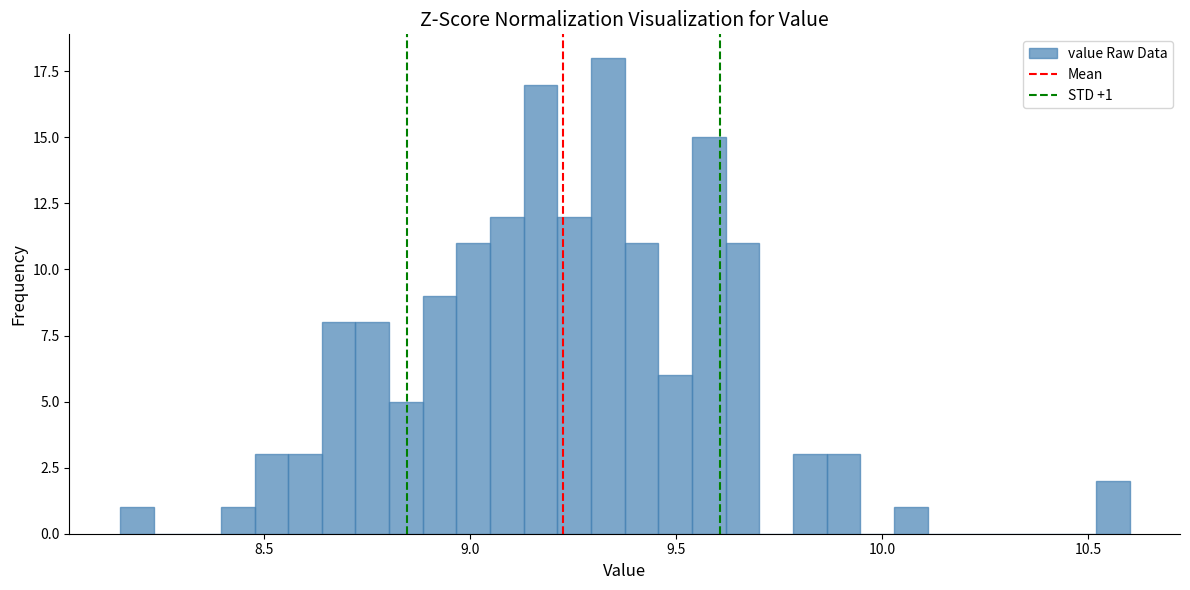

Around what value on the x-axis is the tallest bar? Give the approximate position of its centre, as read against the axis.

9.35